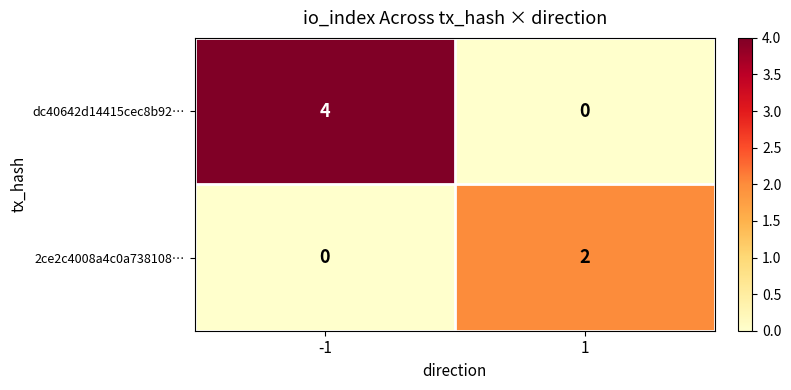

True or false: 2ce2c4008a4c0a738108… has a value of 2 at 1.

True